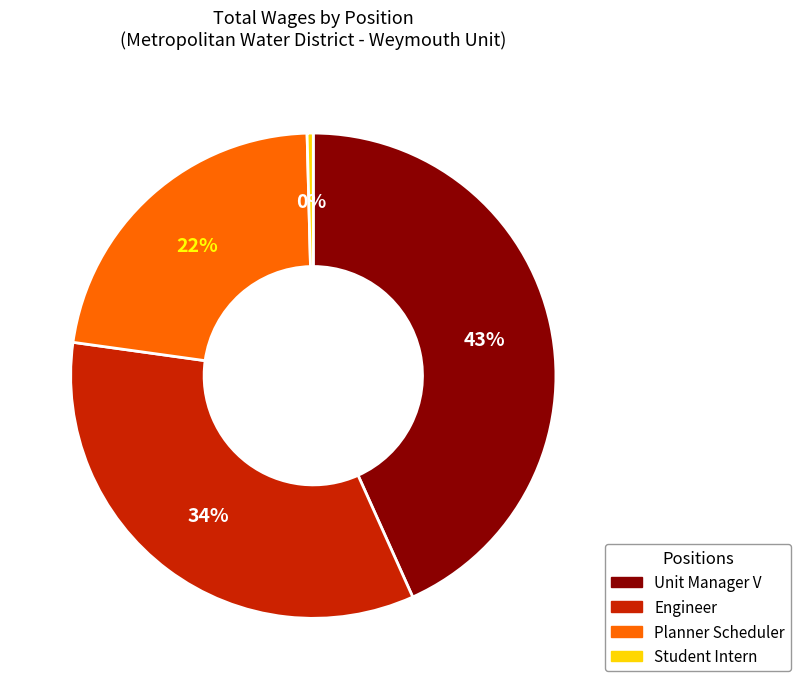

Count the number of slices in the pie.

4